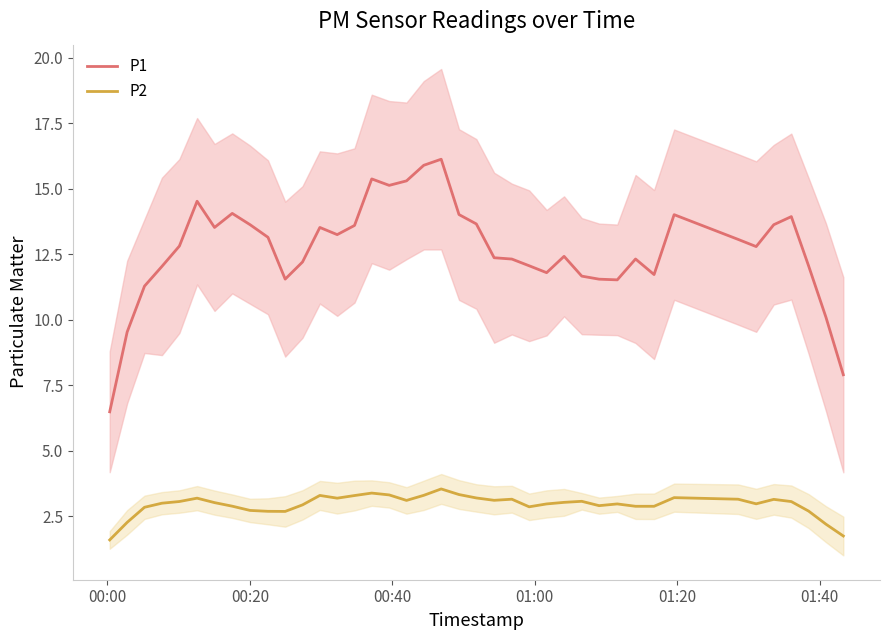

True or false: P1 and P2 cross at least once.

False